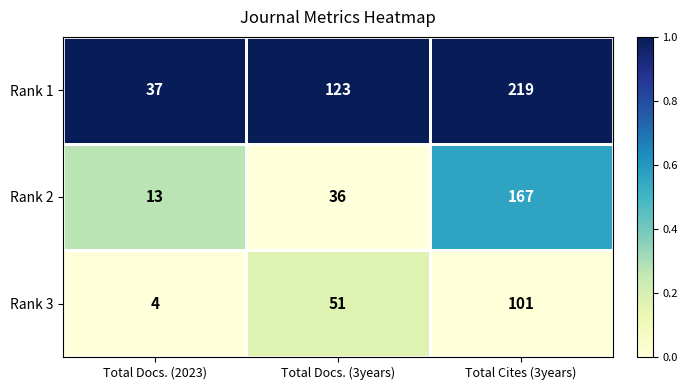

At which label does Rank 3 reach its minimum?

Total Docs. (2023)